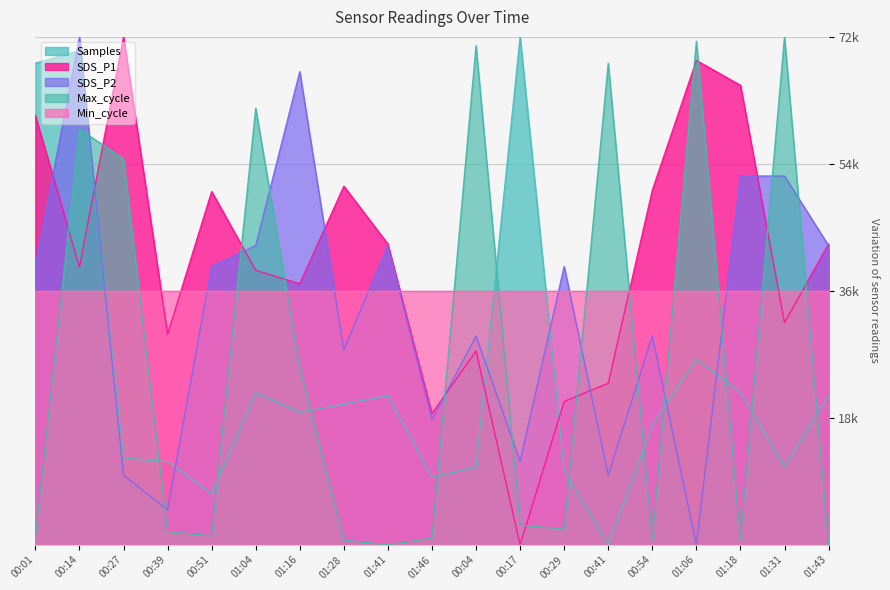

What is the approximate value of Samples at 00:01?

68266.5